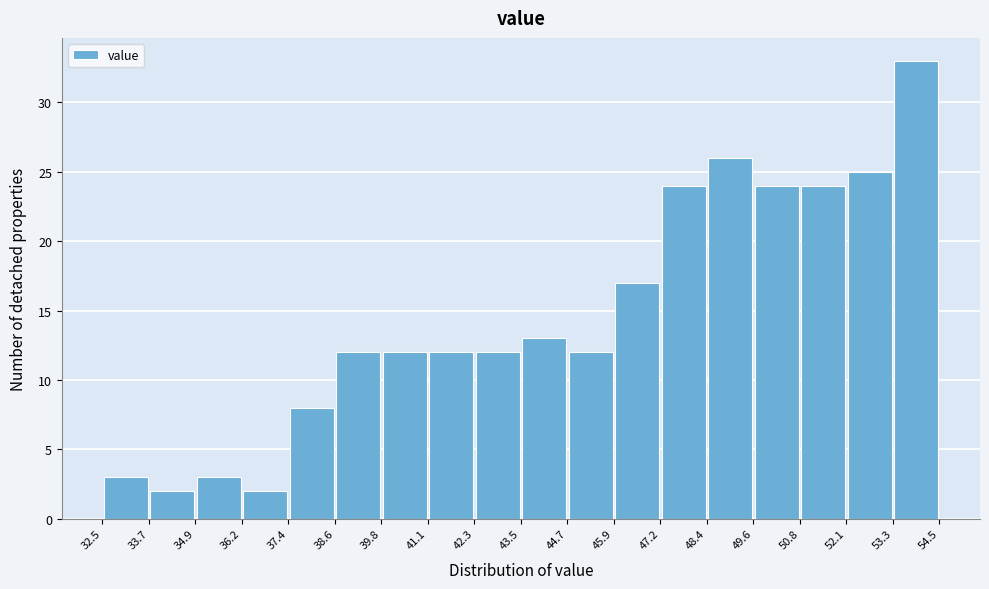

Reading left to right, list every bar in this chart as the range it spans on the x-axis followed by its height. The values are not printed on the chart, so give them approximately, as read against the axis.

32.5 to 33.7: 3
33.7 to 34.9: 2
34.9 to 36.2: 3
36.2 to 37.4: 2
37.4 to 38.6: 8
38.6 to 39.8: 12
39.8 to 41.1: 12
41.1 to 42.3: 12
42.3 to 43.5: 12
43.5 to 44.7: 13
44.7 to 45.9: 12
45.9 to 47.2: 17
47.2 to 48.4: 24
48.4 to 49.6: 26
49.6 to 50.8: 24
50.8 to 52.1: 24
52.1 to 53.3: 25
53.3 to 54.5: 33